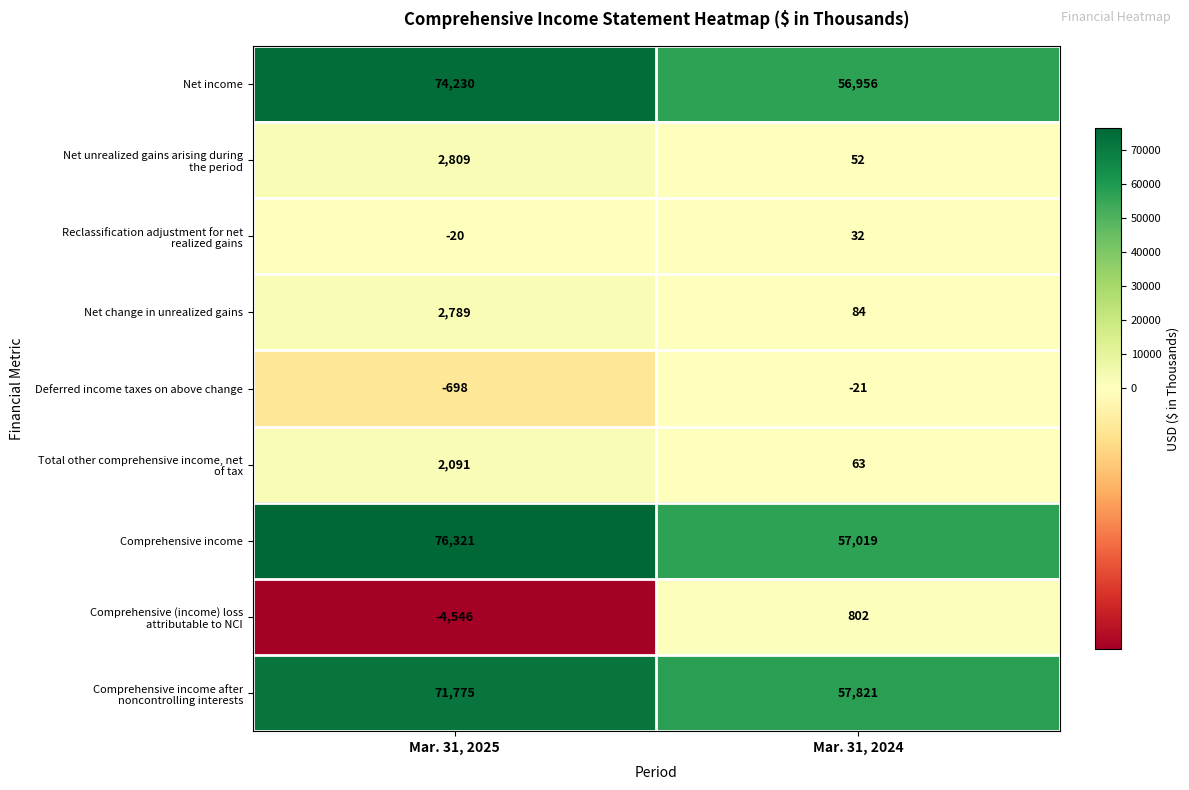

True or false: Net change in unrealized gains has a value of 137 at Mar. 31, 2024.

False